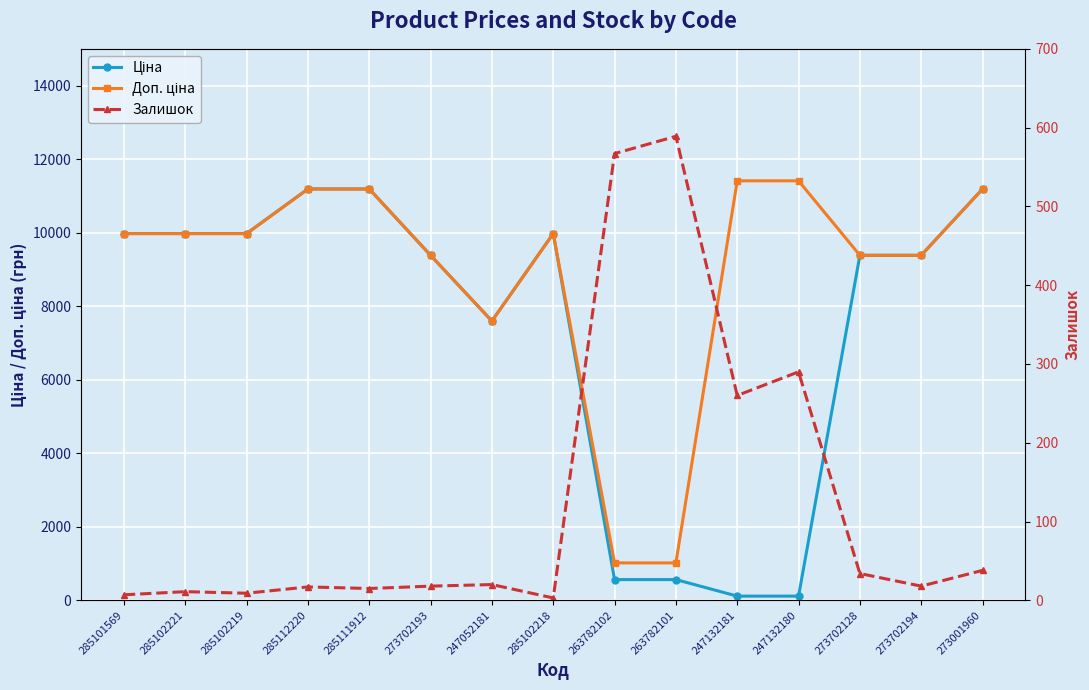

What is the minimum value shown in the chart?

3.0